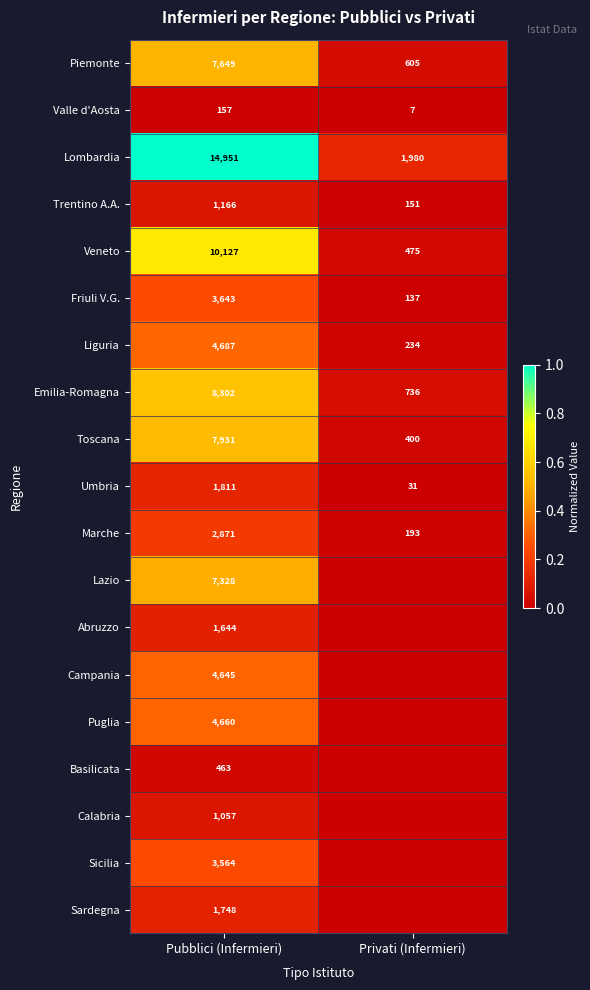

At how many categories does at least one series exceed 0?

2